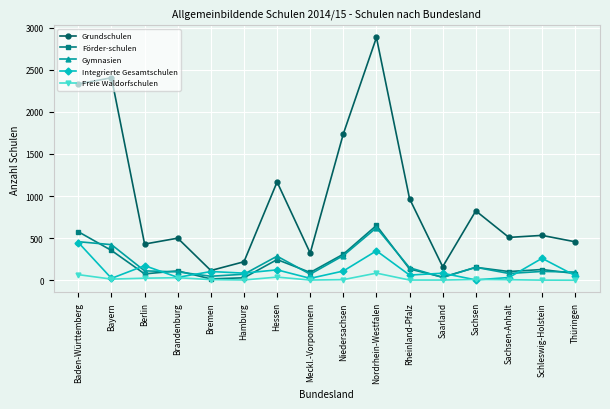

What is the minimum value for Grundschulen?

117